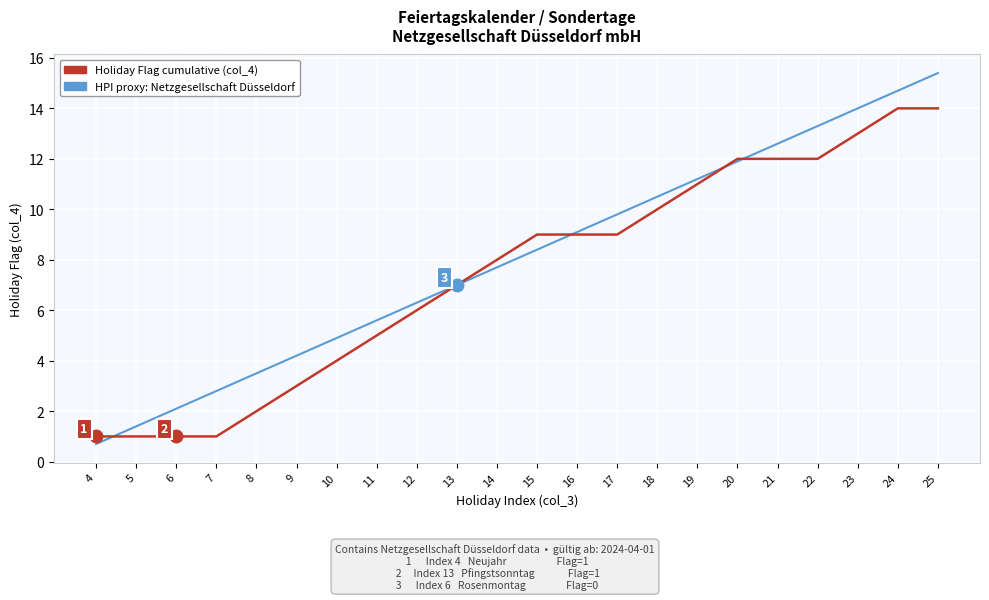

At which category is the sum across all series the highest?

25